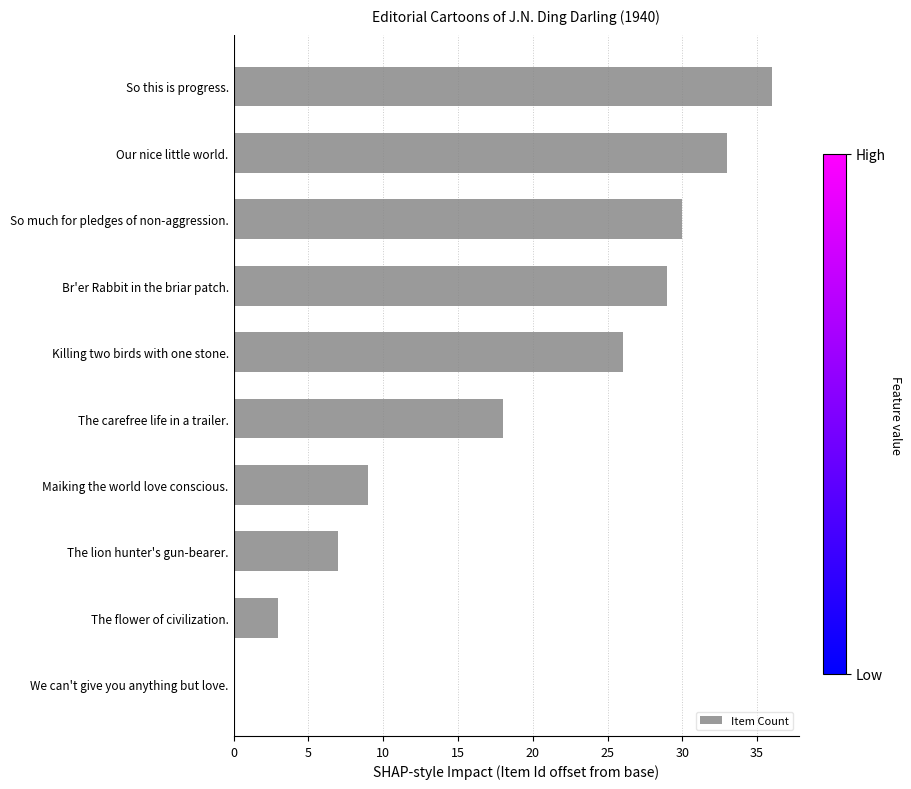

Are the bars horizontal?

Yes